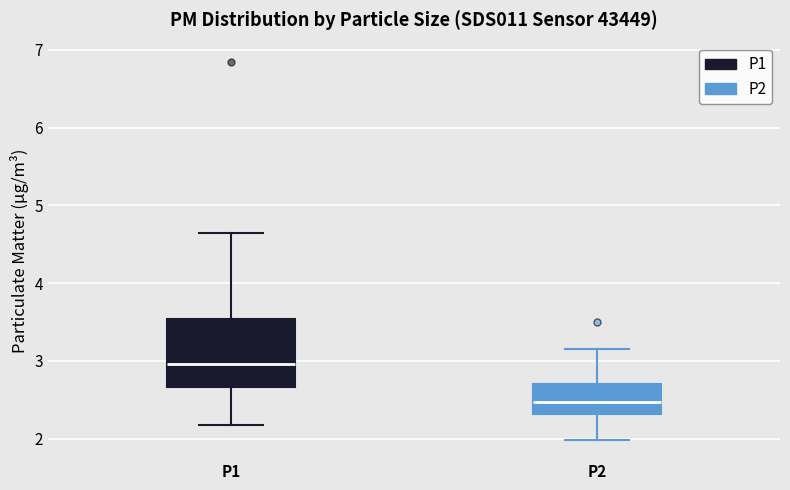

Where does the median line of the box for P2 sit on the y-axis? The values are not printed on the chart, so give them approximately, as read against the axis.

2.5